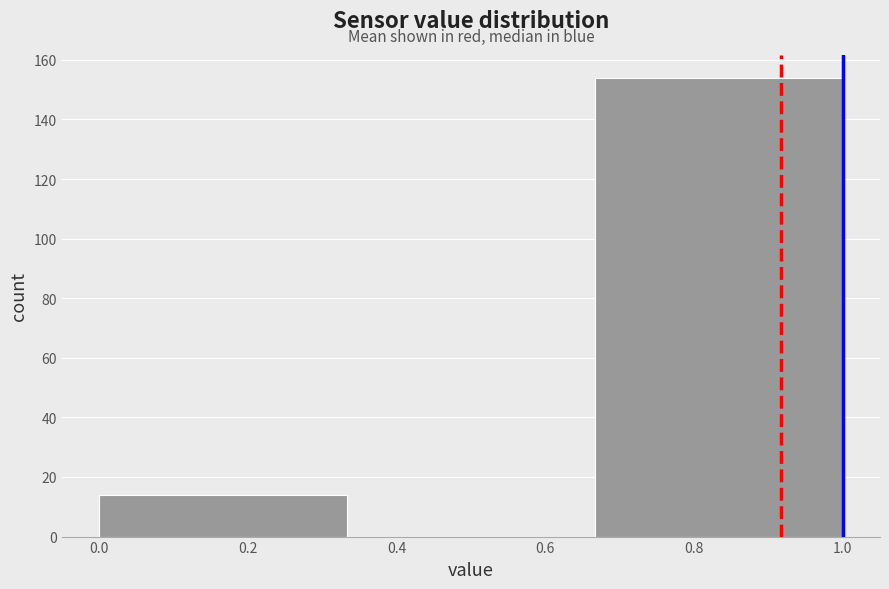

Over which range of the x-axis is the bar tallest?

0.66 to 1.00